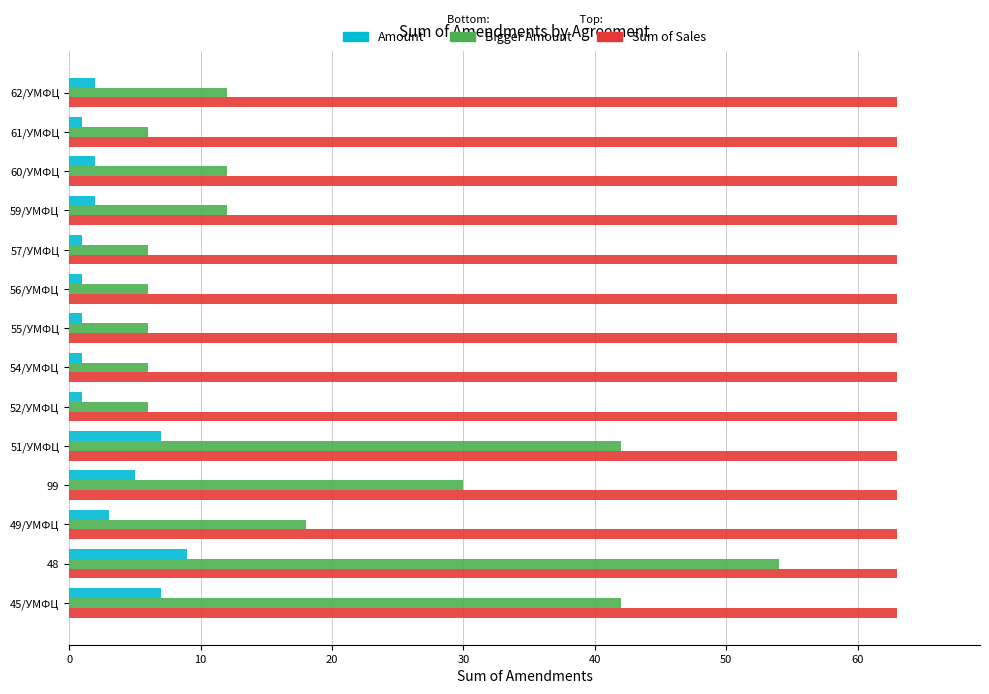

The value of Bigger Amount at 62/УМФЦ is 4. True or false?

False